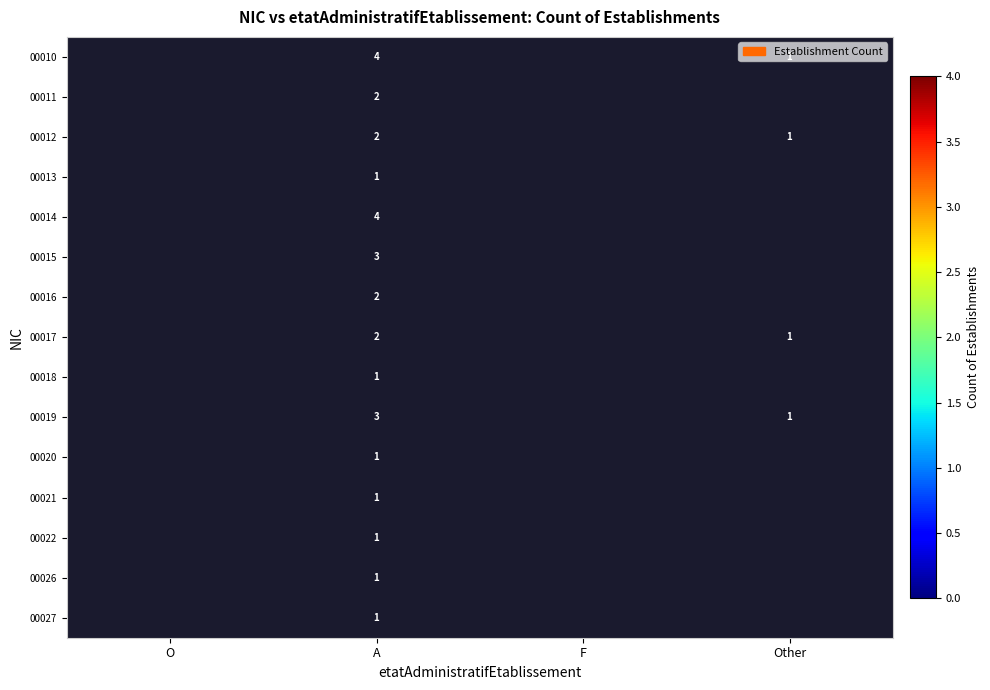

What is the difference between the highest and lowest values at A?

3